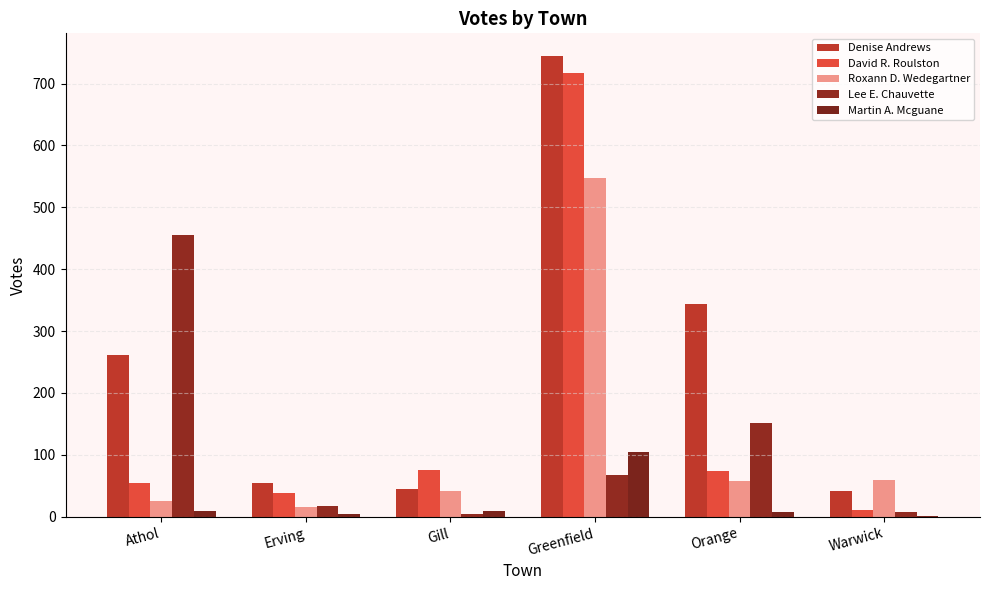

Which category has the lowest value in the Lee E. Chauvette series?

Gill